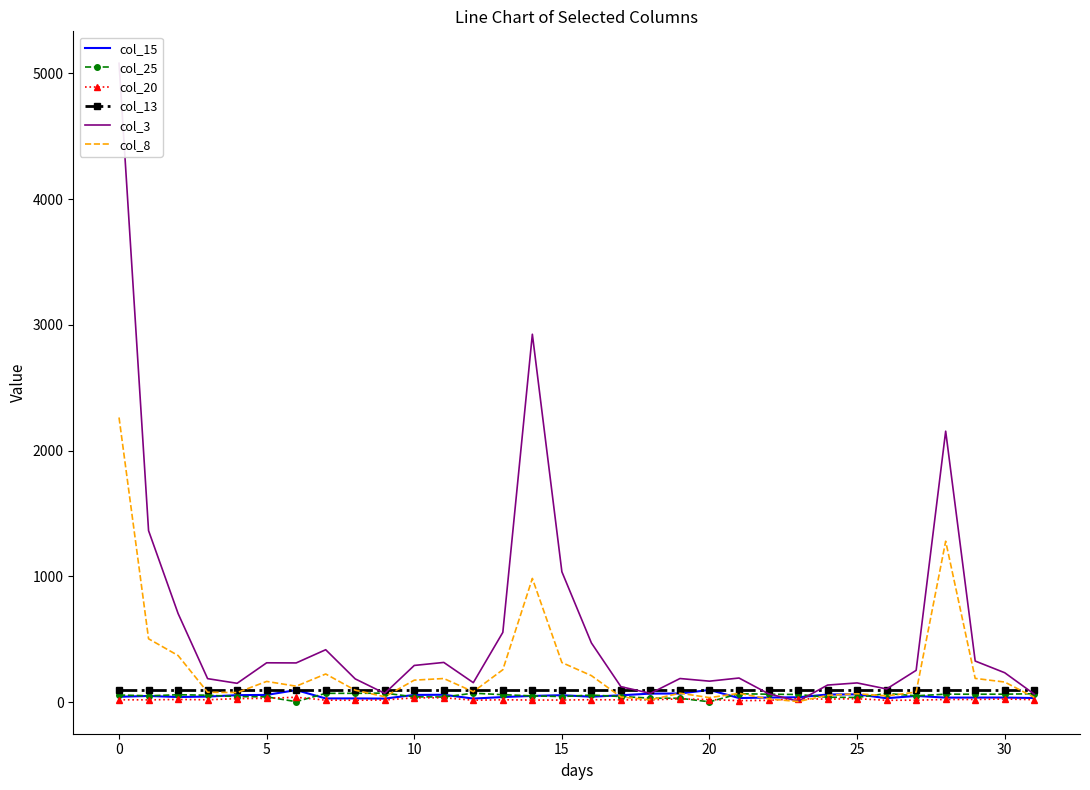

At 14, list the series in order from smallest to largest.

col_20, col_15, col_25, col_13, col_8, col_3